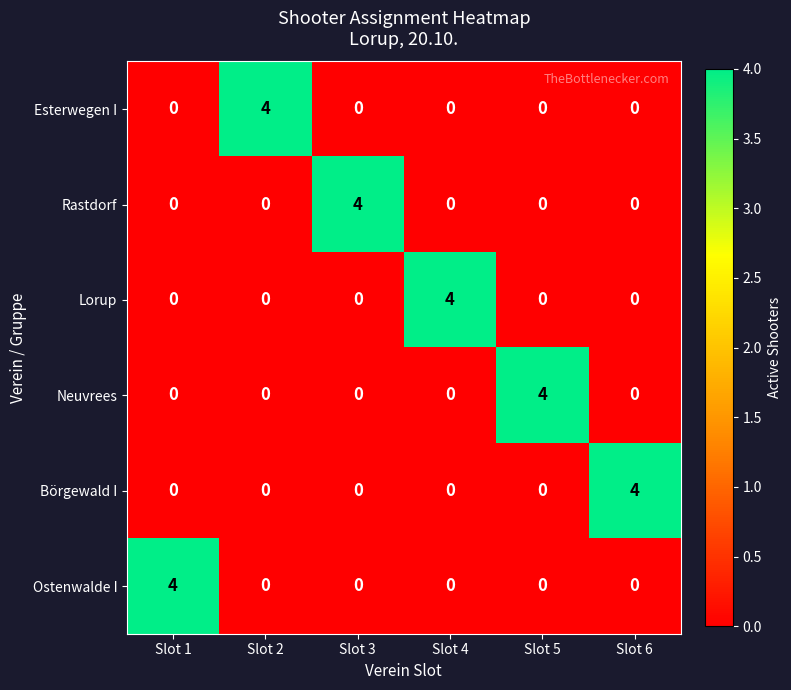

The Rastdorf series shows -2 at Slot 4. True or false?

False